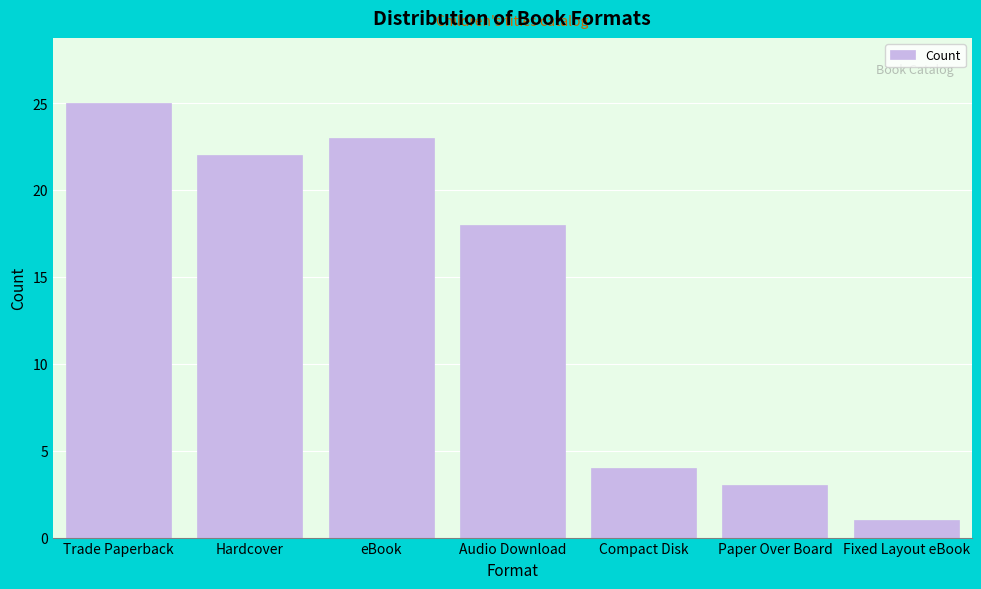

Reading left to right, extract all data points from this chart.

Trade Paperback=25	Hardcover=22	eBook=23	Audio Download=18	Compact Disk=4	Paper Over Board=3	Fixed Layout eBook=1